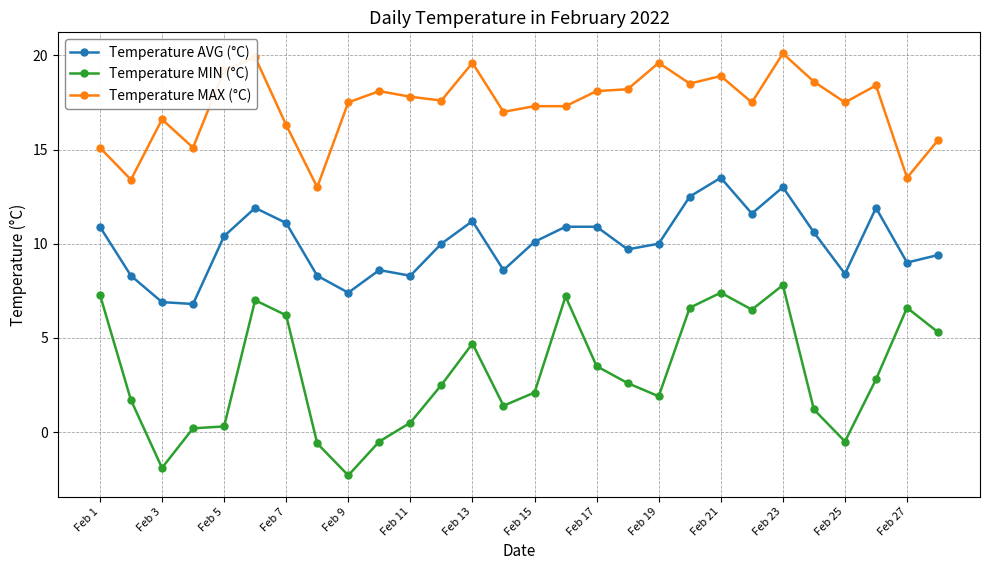

What is the smallest value displayed?

-2.3